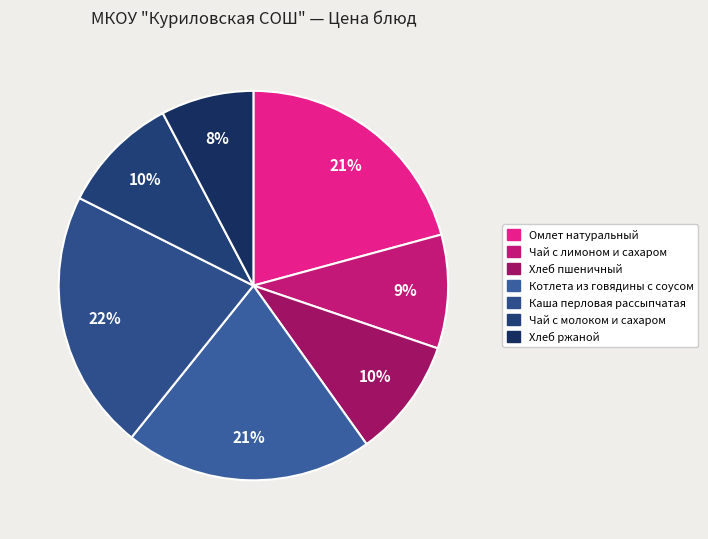

To the nearest percent, what is the difference between the Чай с молоком и сахаром and Котлета из говядины с соусом slice percentages?

11%